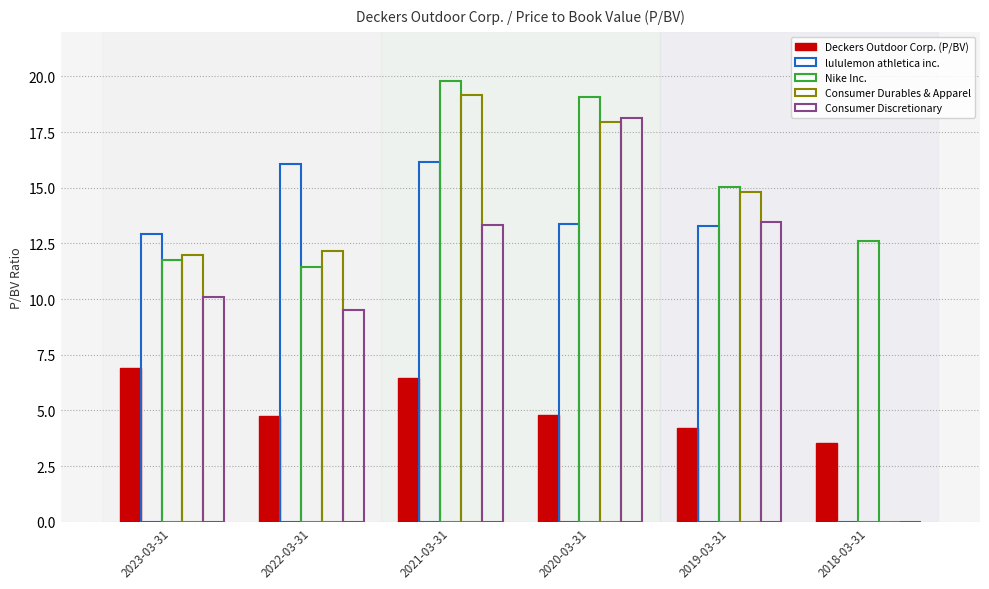

What is the total value across all series at 2021-03-31?

74.9